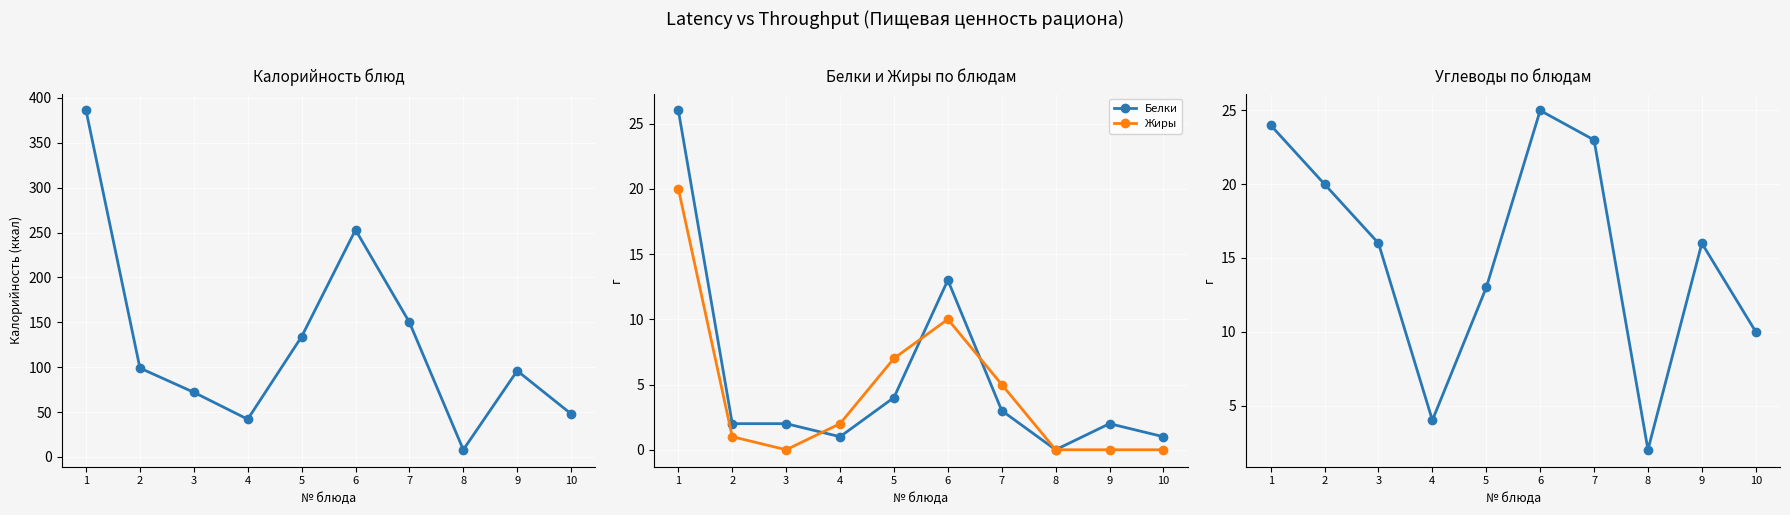

What is the value of the Жиры point at the 7th from the left?

5